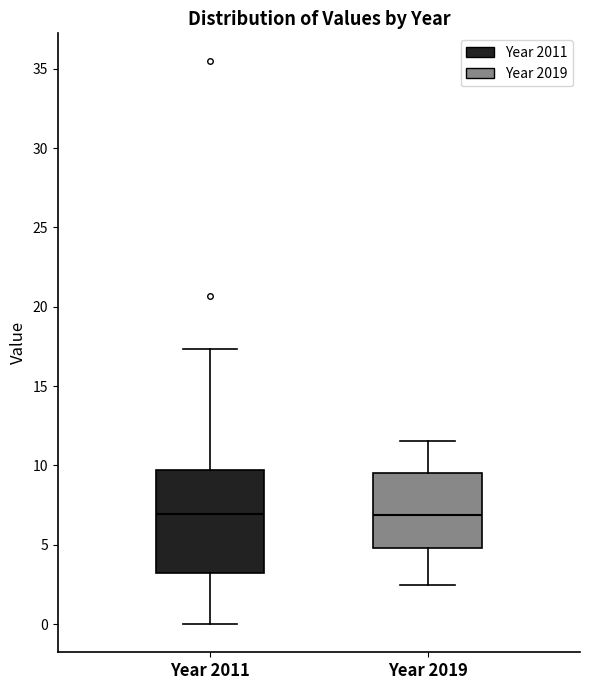

Reading left to right, transcribe this box plot: for each box, give where its median line is, the range the box spans, and where its two whiskers end, as read against the y-axis. The values are not printed on the chart, so give them approximately, as read against the axis.

Year 2011: median 7.0, box 3.0 to 9.5, whiskers 0.0 to 17.5
Year 2019: median 7.0, box 5.0 to 9.5, whiskers 2.5 to 11.5